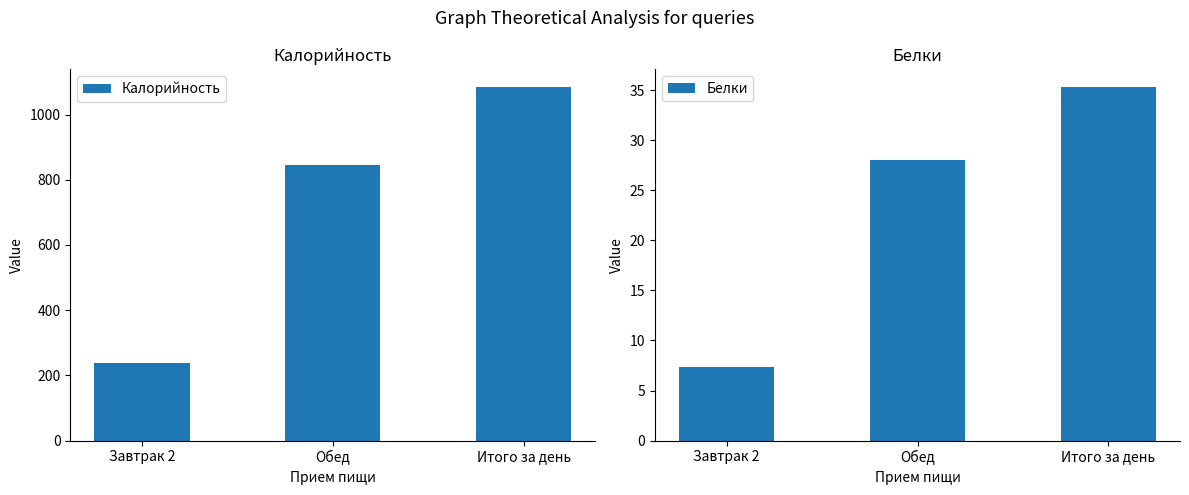

What is the total value across all series at Обед?

874.6